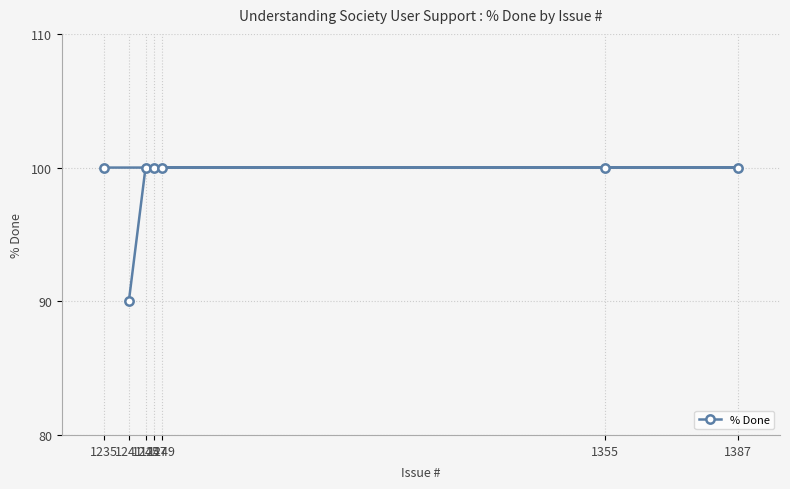

Reading left to right, what are all the values shown in this chart?

1235=100	1241=90	1245=100	1247=100	1249=100	1355=100	1387=100